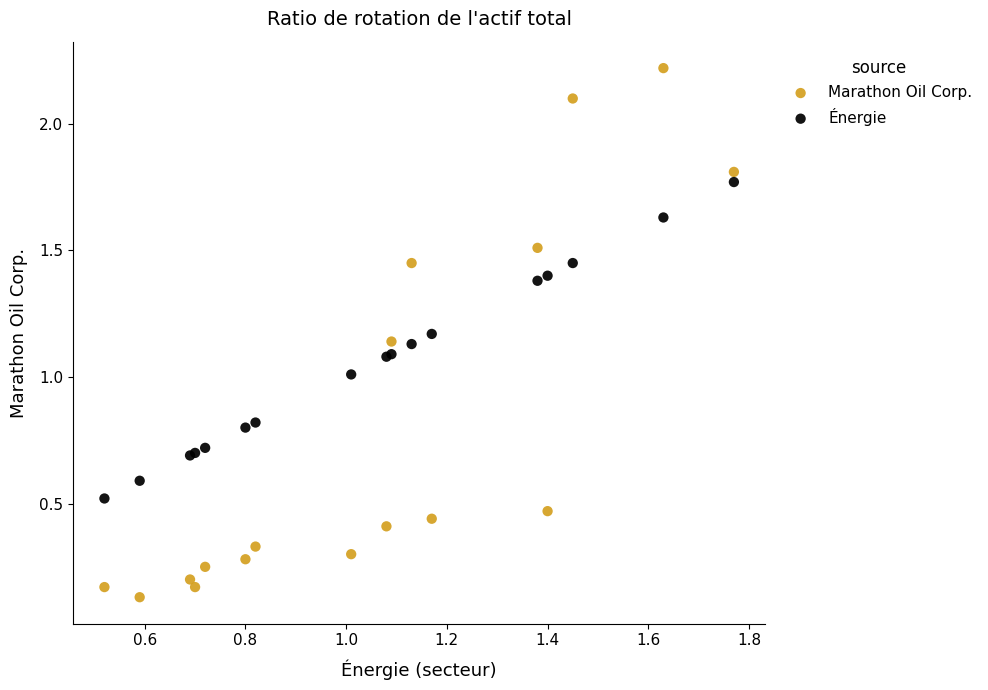

Which series contains the highest Y value?

Marathon Oil Corp.